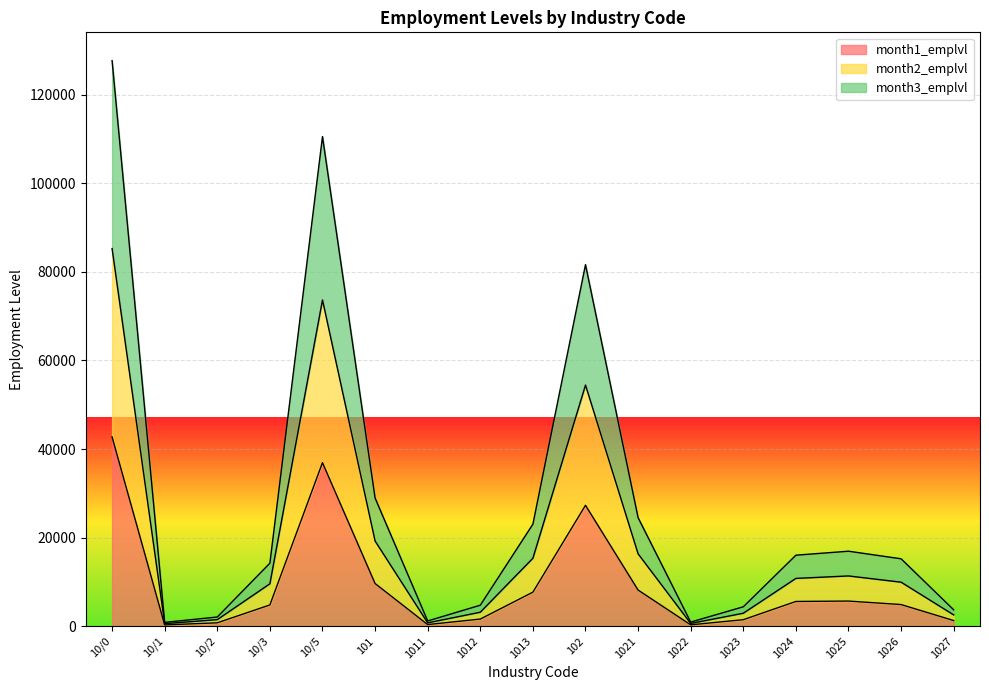

At which label does month1_emplvl reach its peak?

10/0